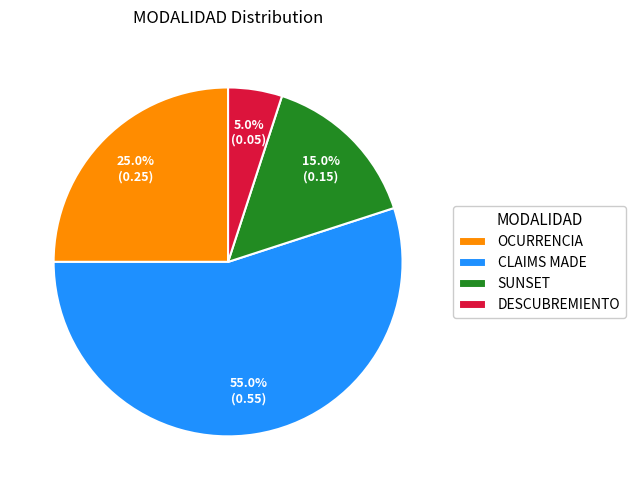

To the nearest percent, what portion does OCURRENCIA represent?

25%